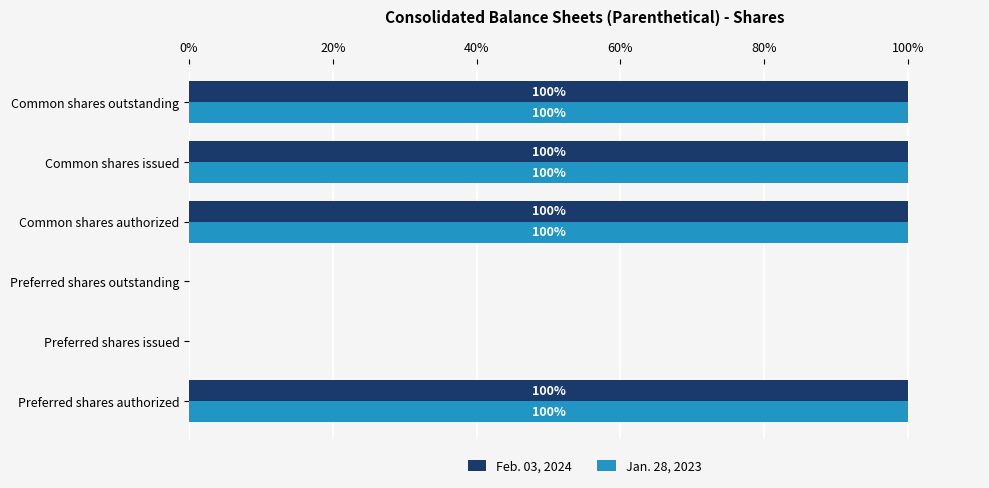

True or false: Jan. 28, 2023 has a value of 21.5 at Common shares outstanding.

False